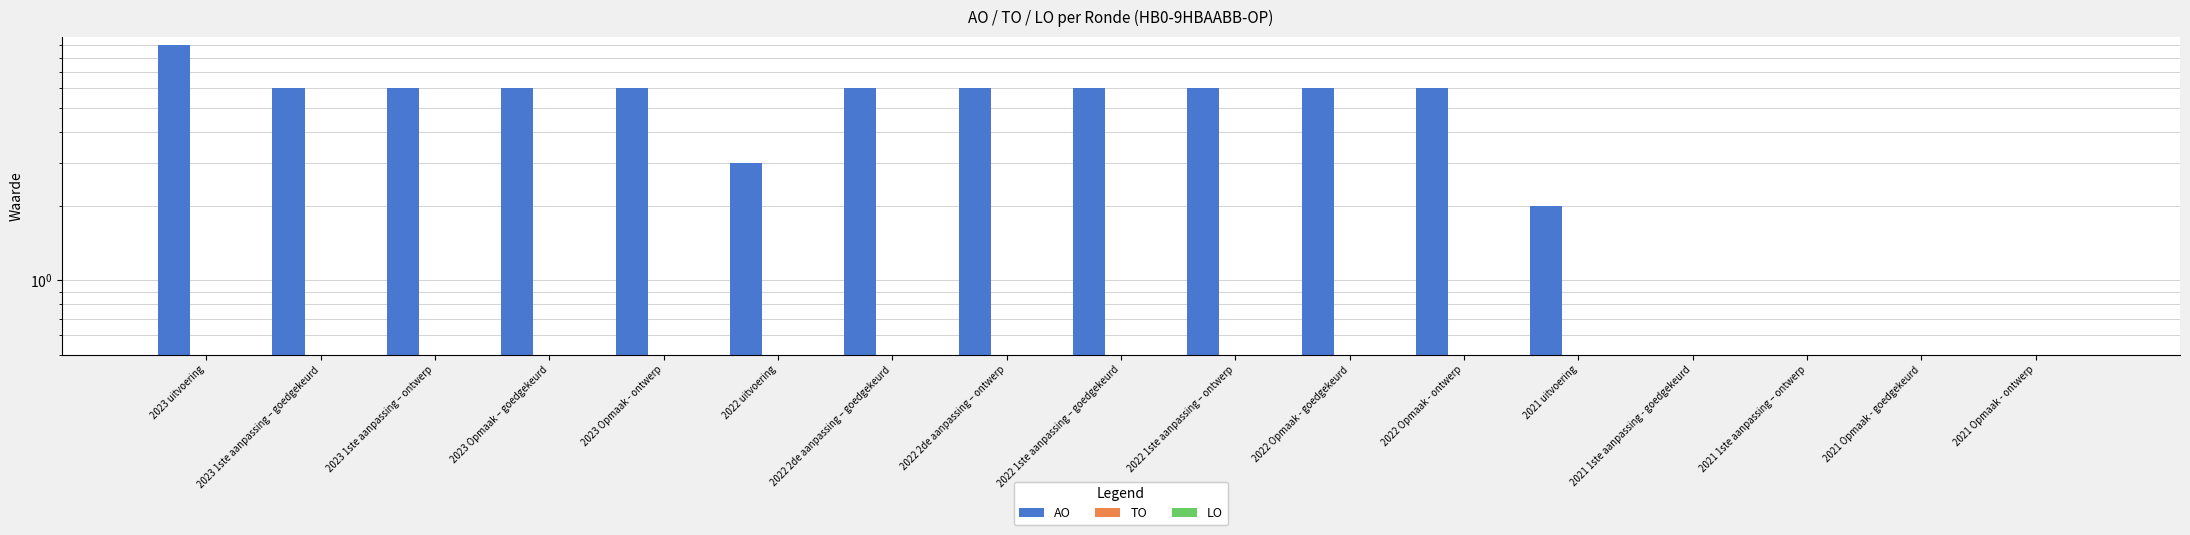

Reading left to right, list all the values displayed in this chart.

AO: 9	6	6	6	6	3	6	6	6	6	6	6	2	0	0	0	0
TO: 0	0	0	0	0	0	0	0	0	0	0	0	0	0	0	0	0
LO: 0	0	0	0	0	0	0	0	0	0	0	0	0	0	0	0	0